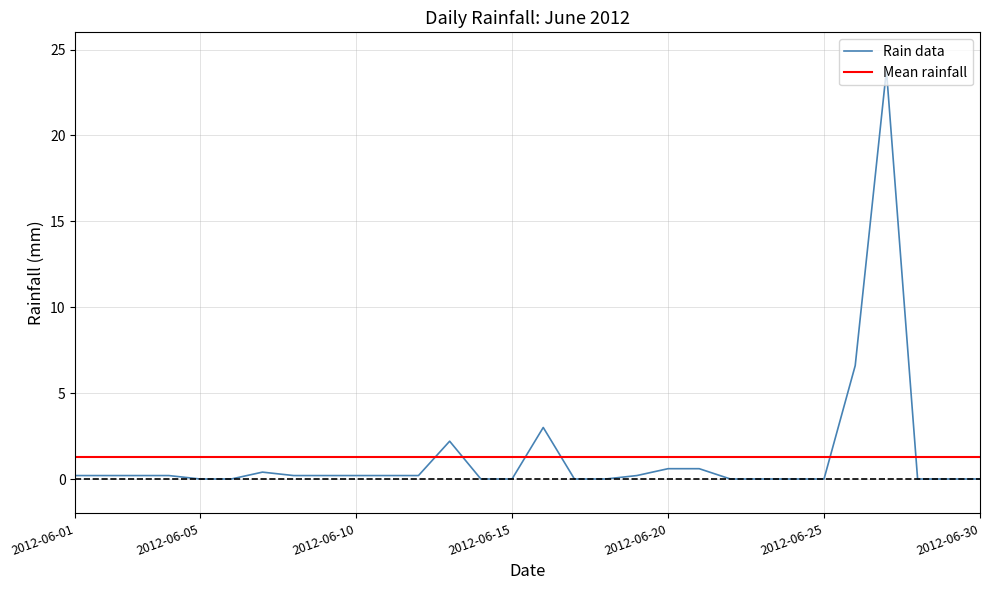

What is the greatest value displayed?

23.8